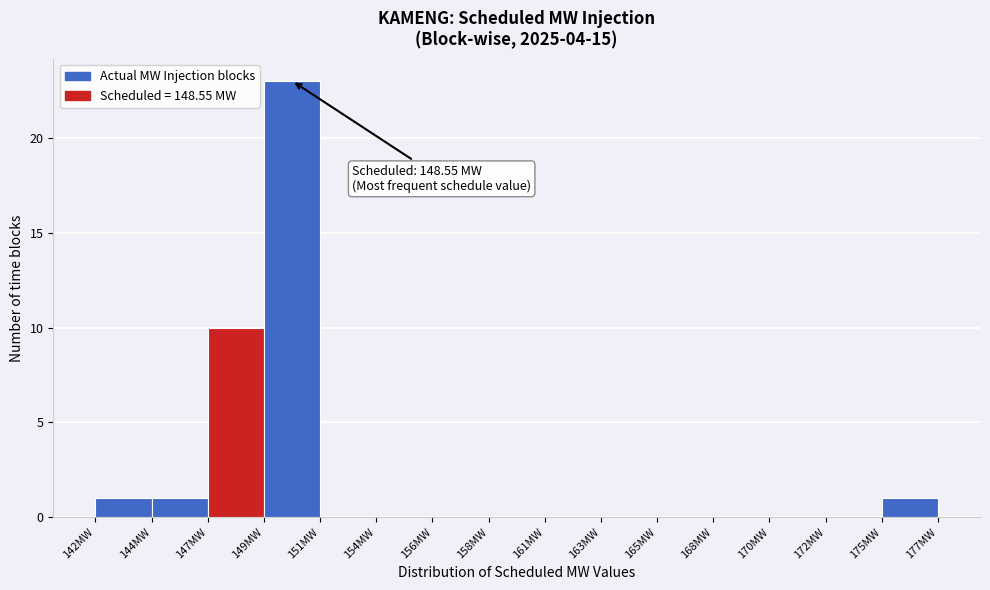

Over which range of the x-axis is the bar tallest?

149.0 to 151.5